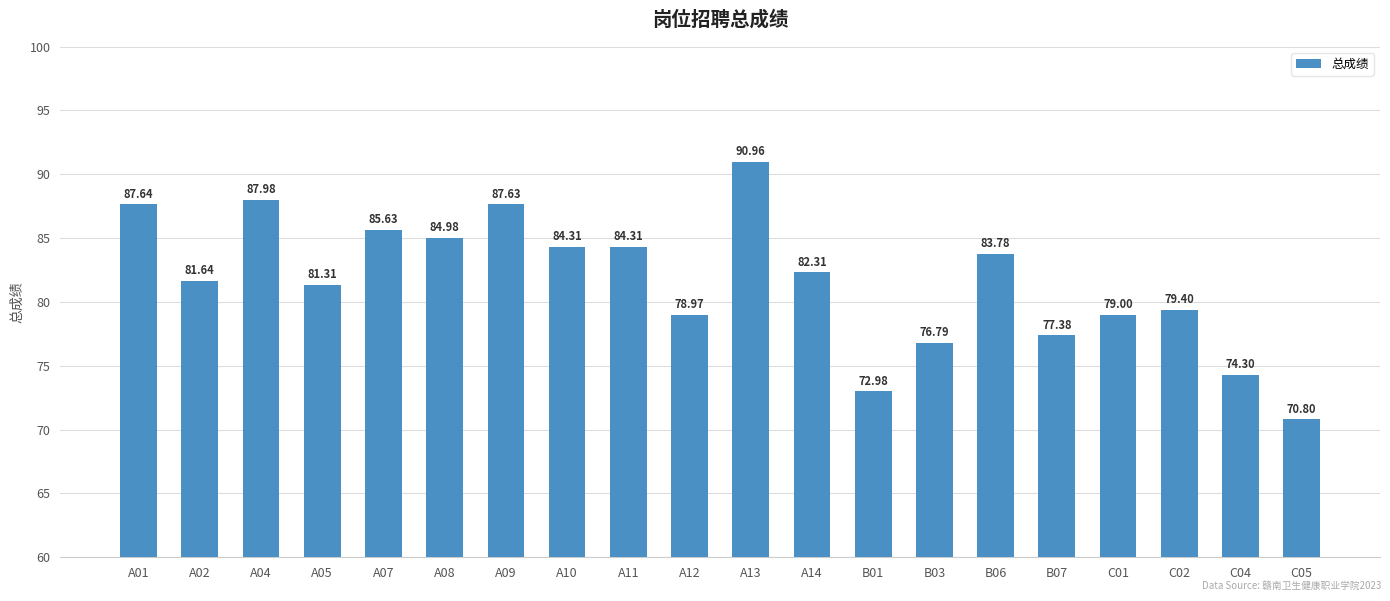

What is the greatest value displayed?

91.0